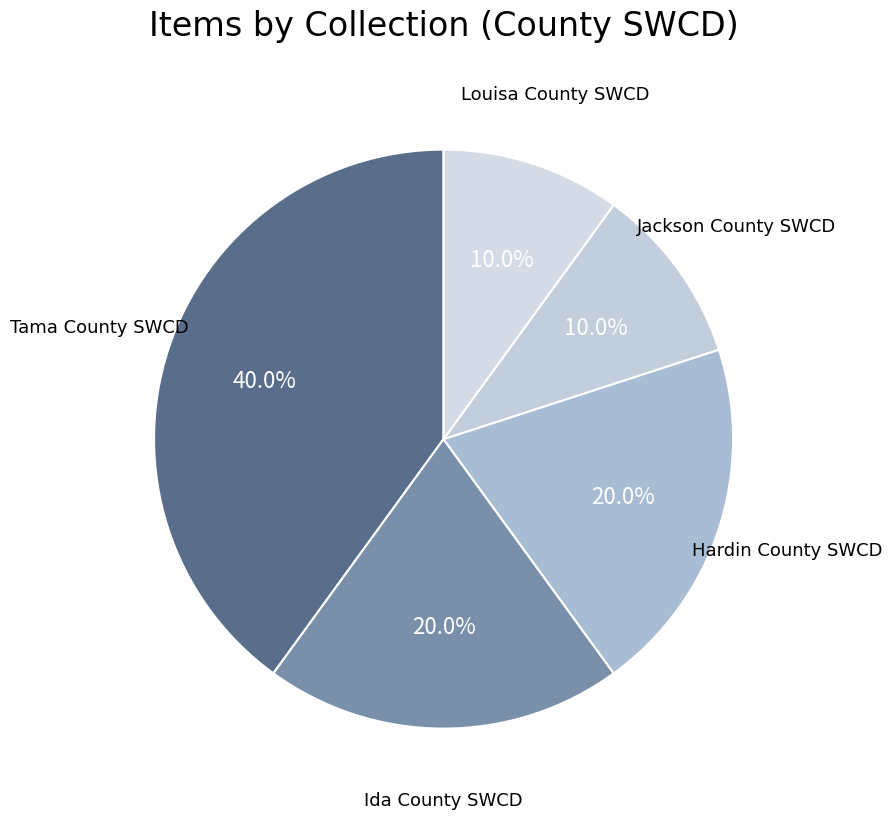

Does Tama County SWCD account for over 50% of the chart?

No